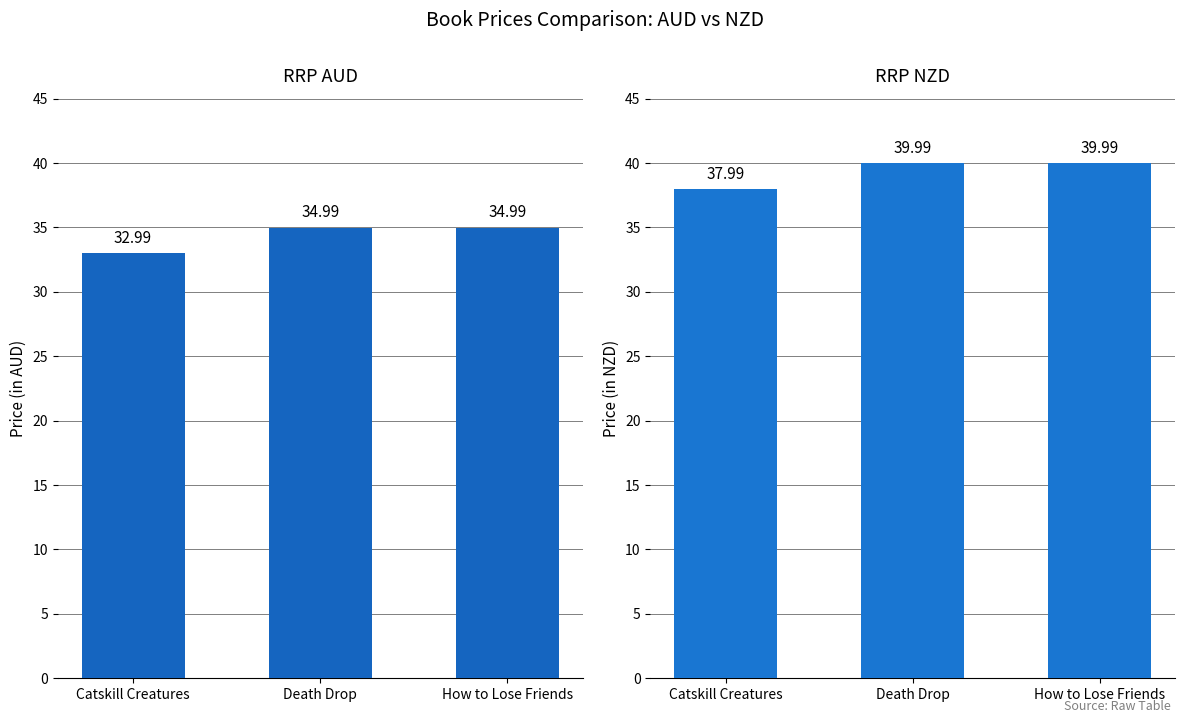

List the series in order of their overall mean, lowest first.

RRP AUD, RRP NZD